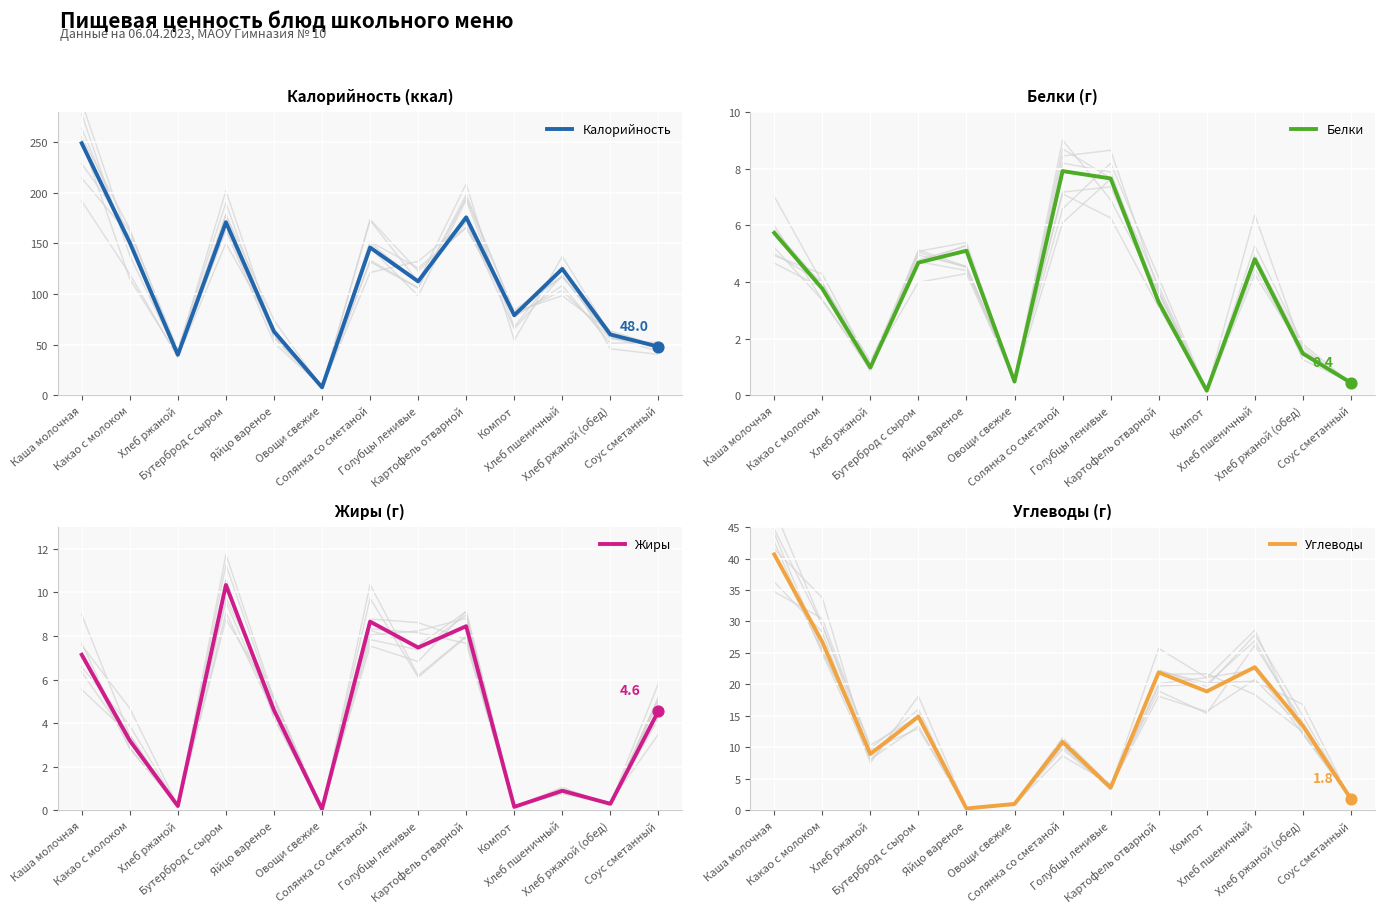

What are all the series names shown in the legend?

Калорийность, Белки, Жиры, Углеводы